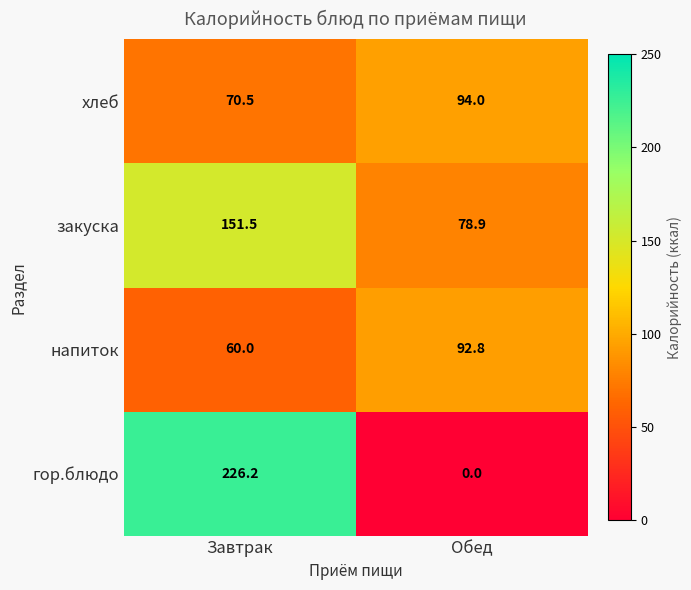

Is it true that гор.блюдо equals 226.2 at Завтрак?

True